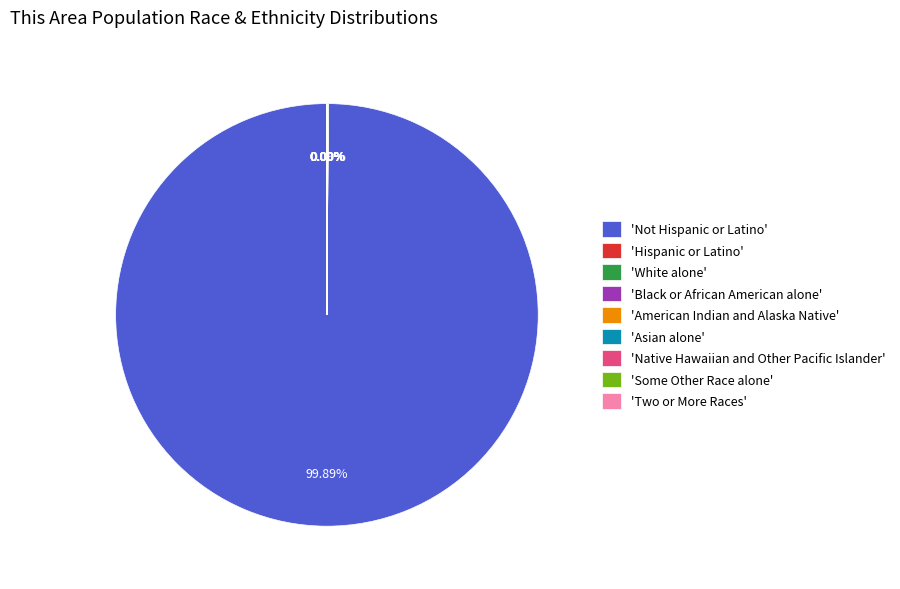

Is there a majority slice in this chart?

Yes